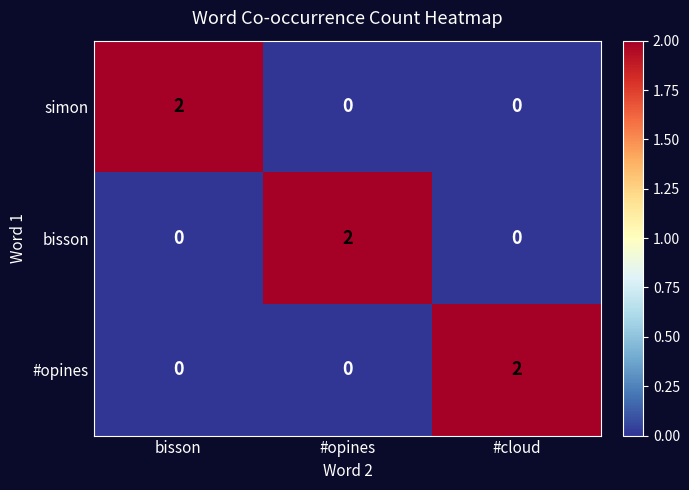

The simon series shows -1 at #opines. True or false?

False